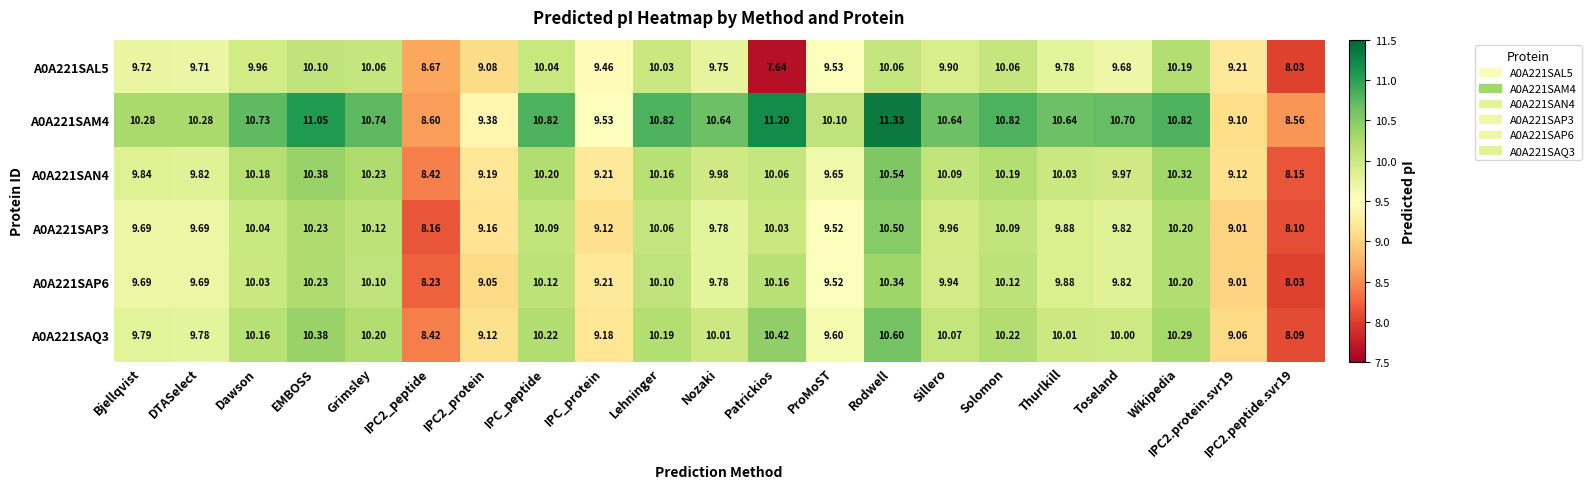

What is the spread (max minus min) of values at Toseland?

1.0